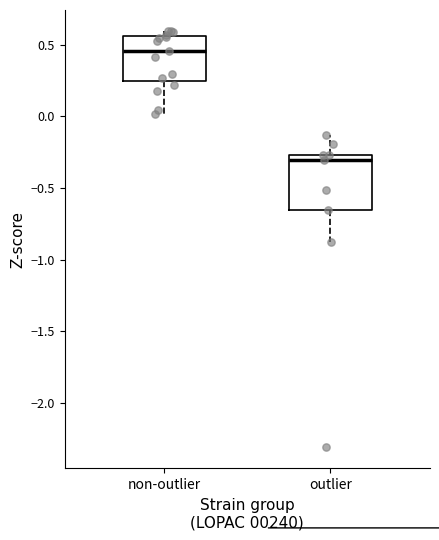

Reading left to right, transcribe this box plot: for each box, give where its median line is, the range the box spans, and where its two whiskers end, as read against the y-axis. The values are not printed on the chart, so give them approximately, as read against the axis.

non-outlier: median 0.45, box 0.25 to 0.55, whiskers 0.00 to 0.60
outlier: median -0.30, box -0.65 to -0.25, whiskers -0.90 to -0.15